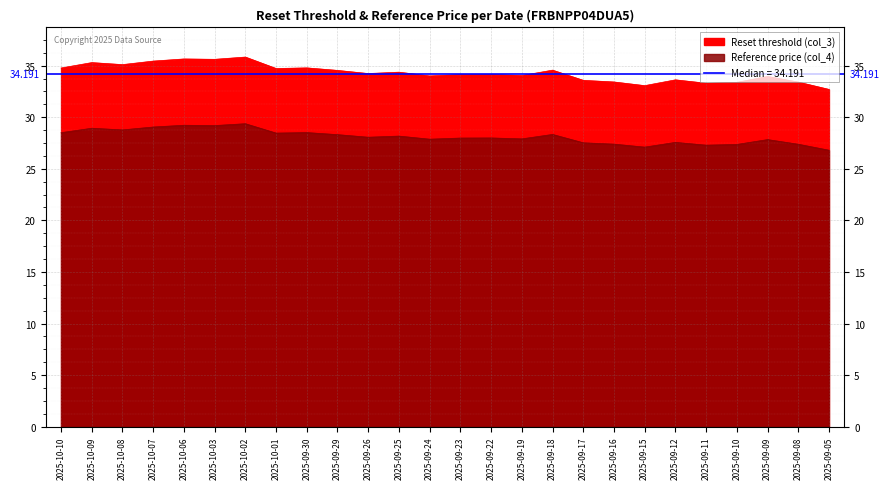

At which label does Reference price (col_4) reach its peak?

2025-10-02